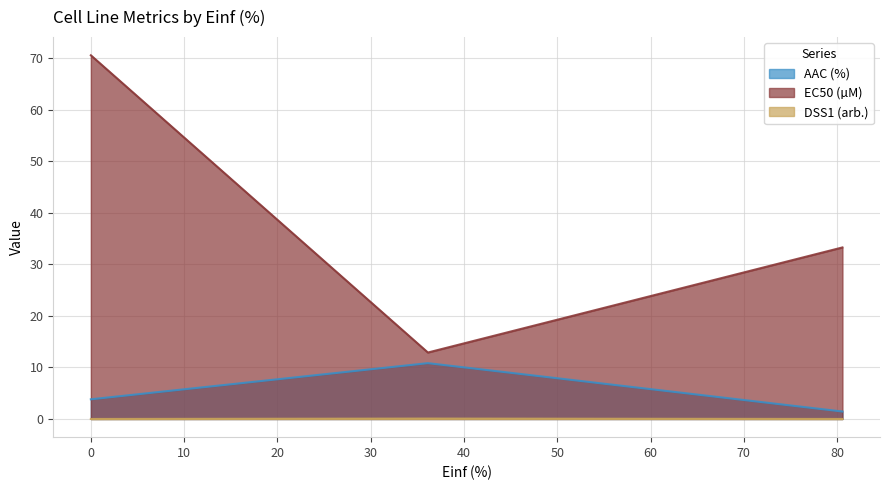

How many data points in EC50 (µM) are above 33?

2